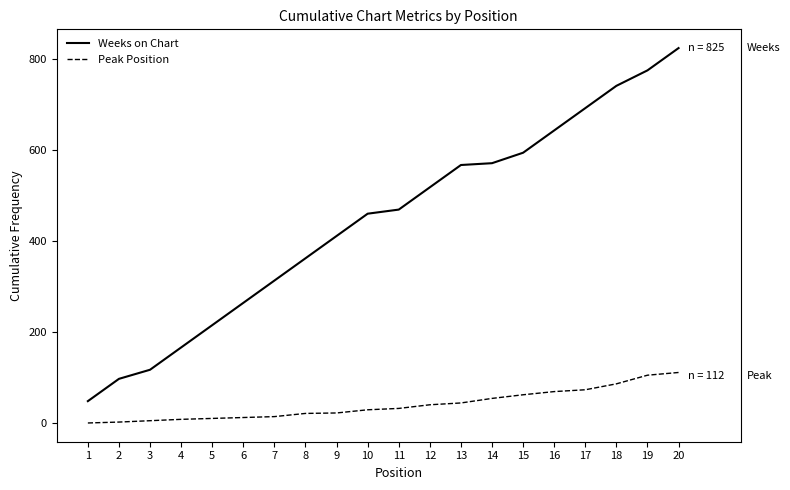

The value of Weeks on Chart at 12 is 519. True or false?

True